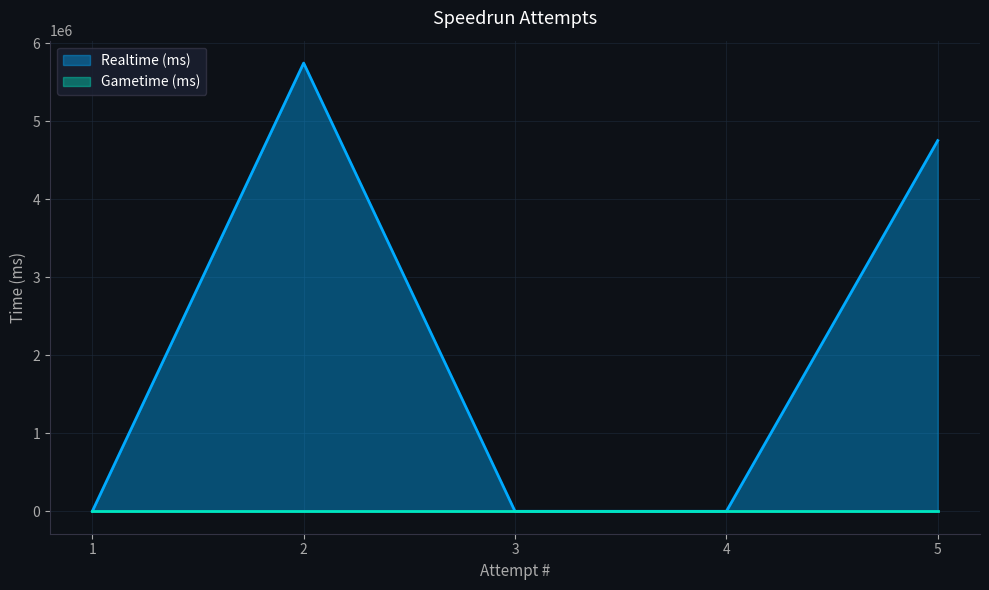

Reading left to right, transcribe all the data shown in this chart.

1=0	2=5743463	3=0	4=0	5=4750267